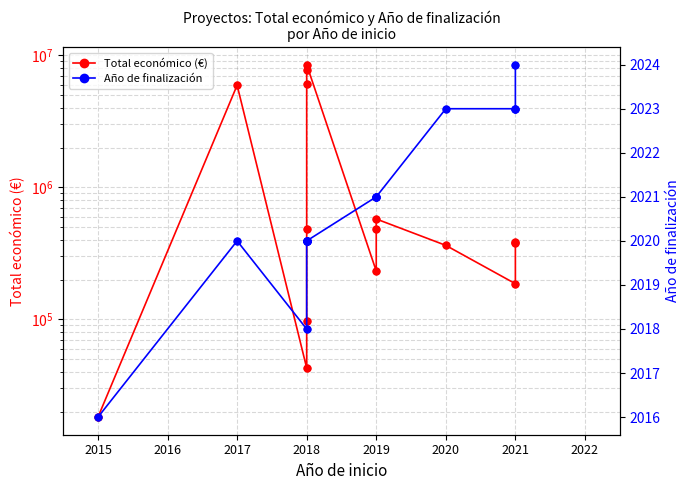

What are all the series names shown in the legend?

Total económico (€), Año de finalización